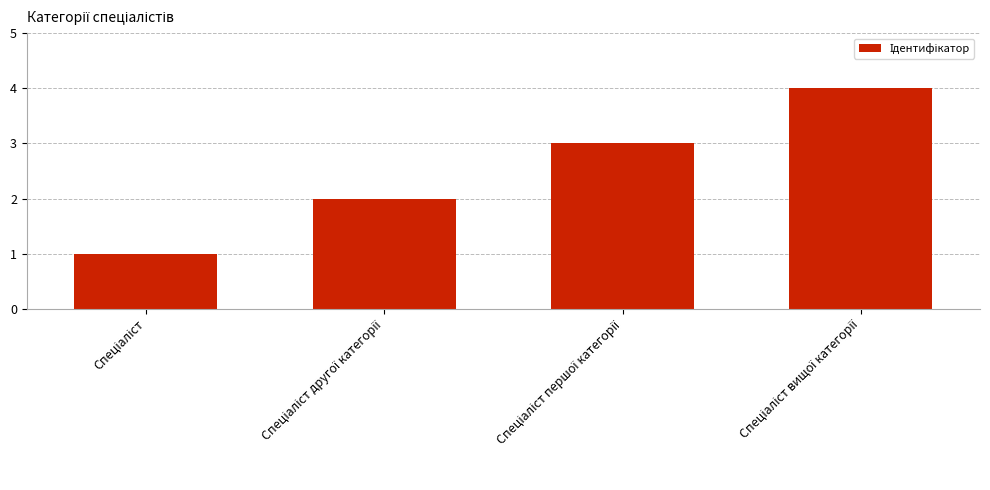

Are the bars grouped side by side (vs. stacked)?

No